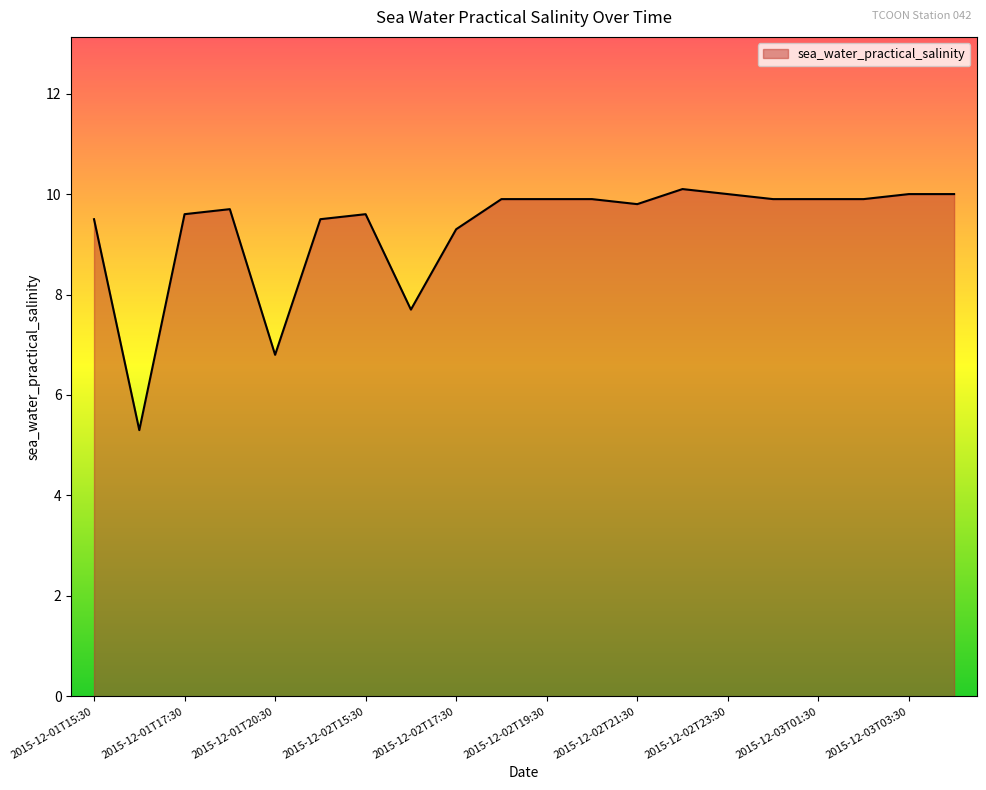

What is the difference between the maximum and minimum values?

4.8